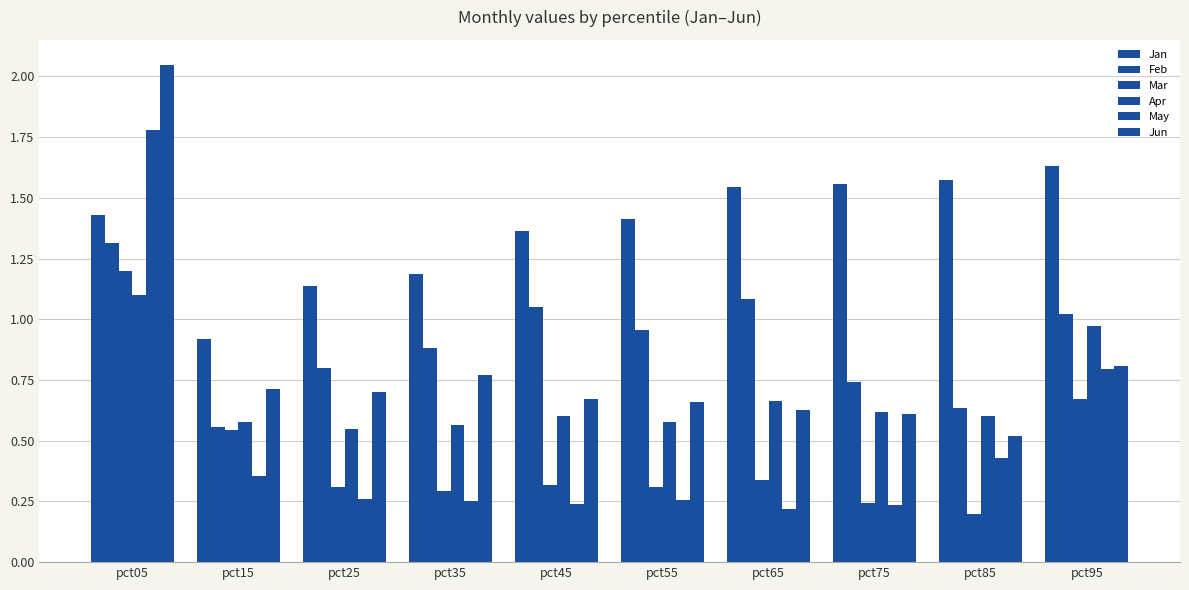

The Jun series shows 0.2 at pct85. True or false?

False